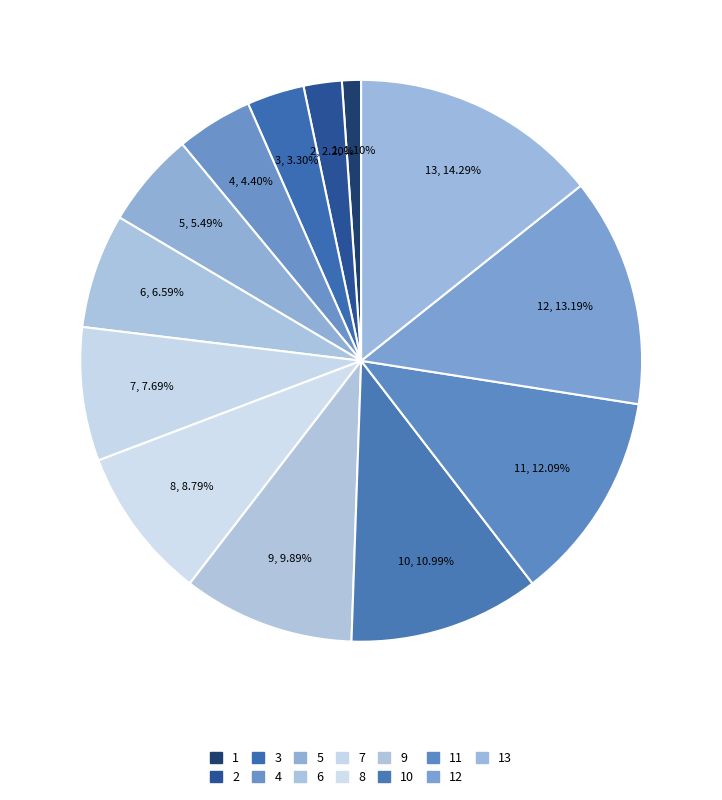

To the nearest percent, what is the difference between the largest and smallest slice percentages?

13%